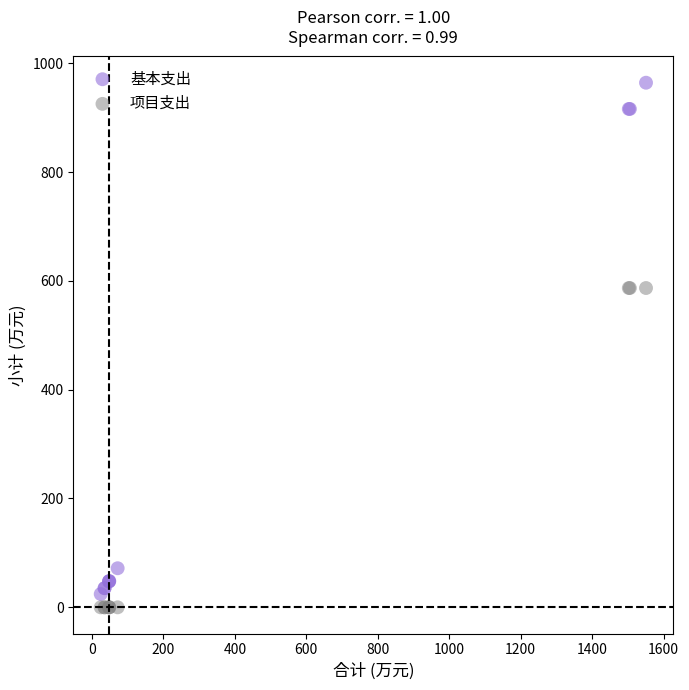

Which series contains the lowest Y value?

项目支出